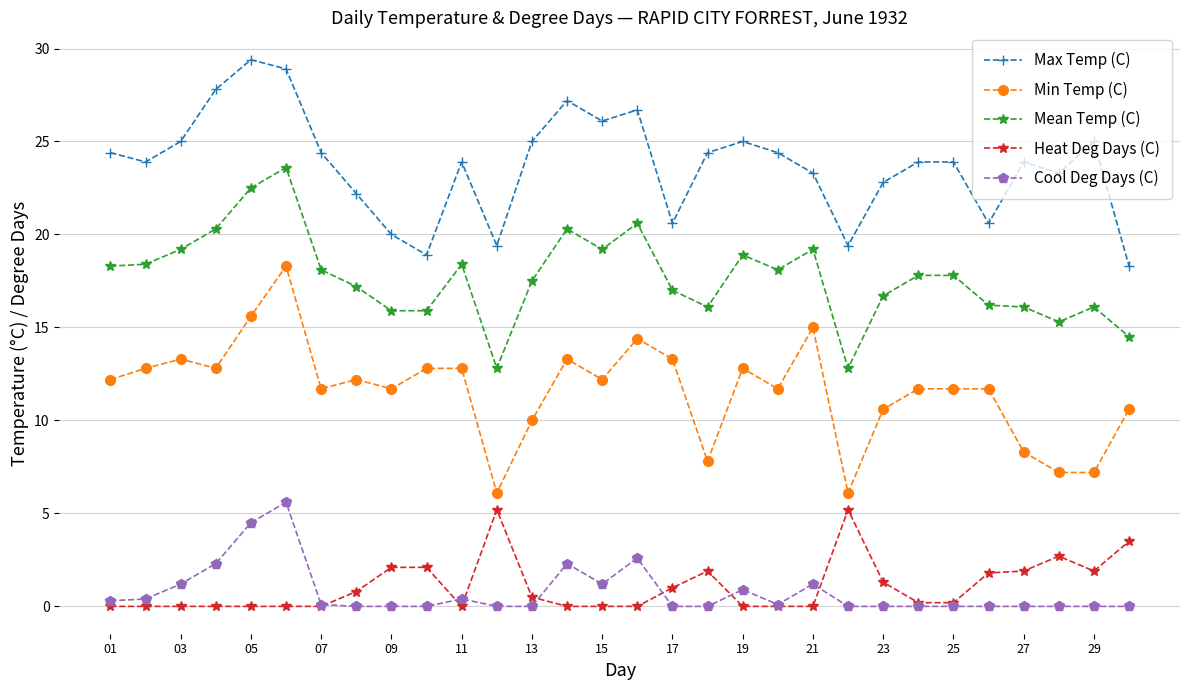

True or false: Cool Deg Days (C) has more than 1 interior local peaks.

True